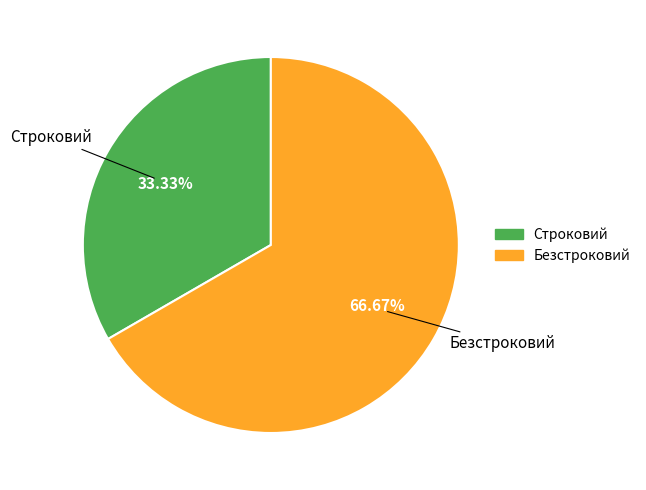

Count the number of slices in the pie.

2